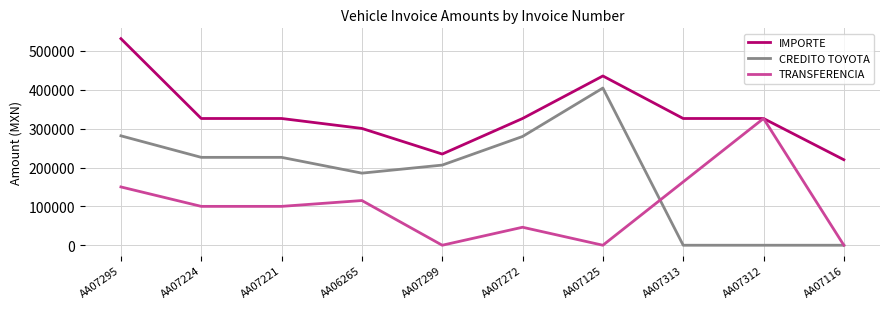

What position from the right is AA07313?

3